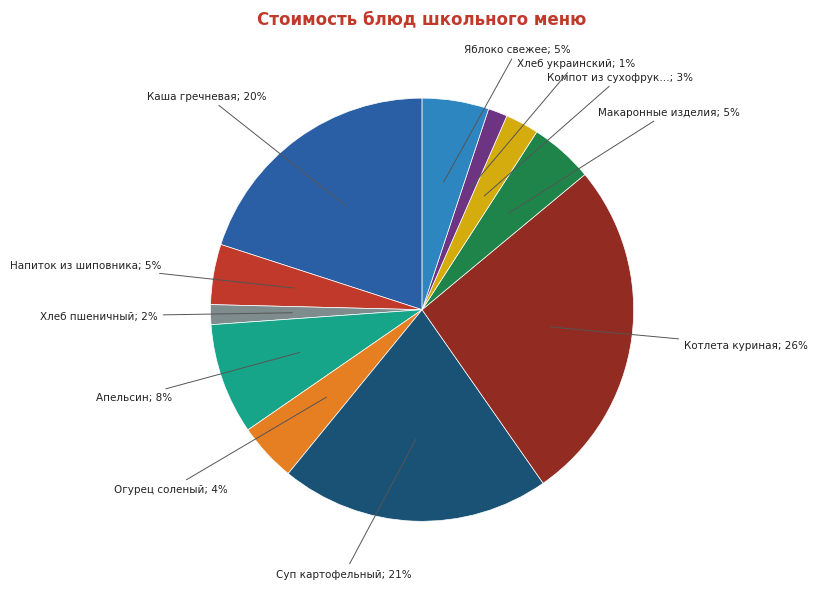

To the nearest percent, what is the difference between the largest and smallest slice percentages?

25%